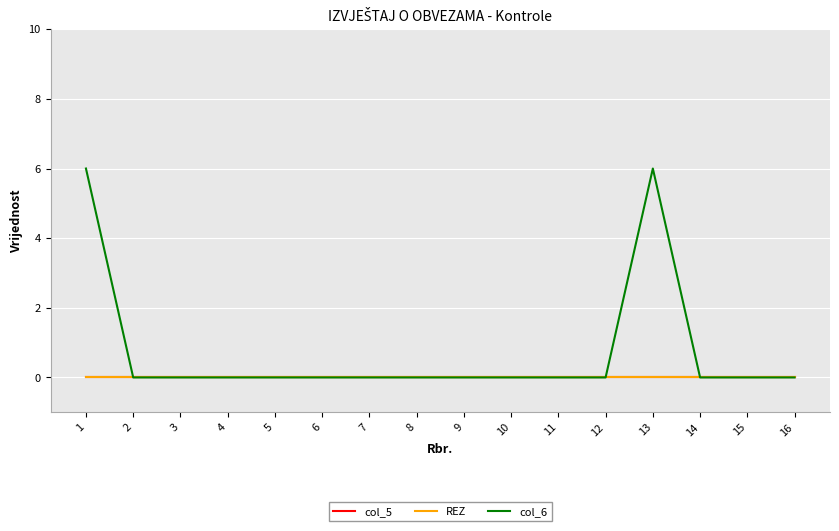

True or false: col_6 and col_5 cross at least once.

False